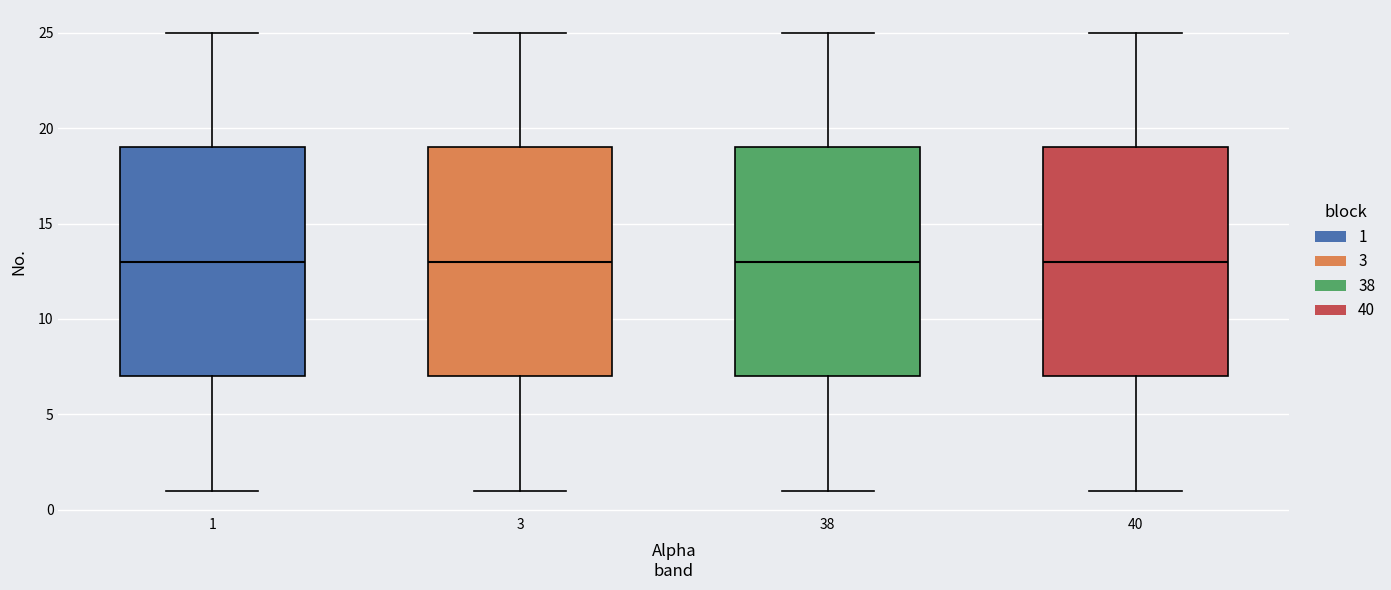

Where does the lower whisker of the box at x = 1 end on the y-axis? The values are not printed on the chart, so give them approximately, as read against the axis.

1